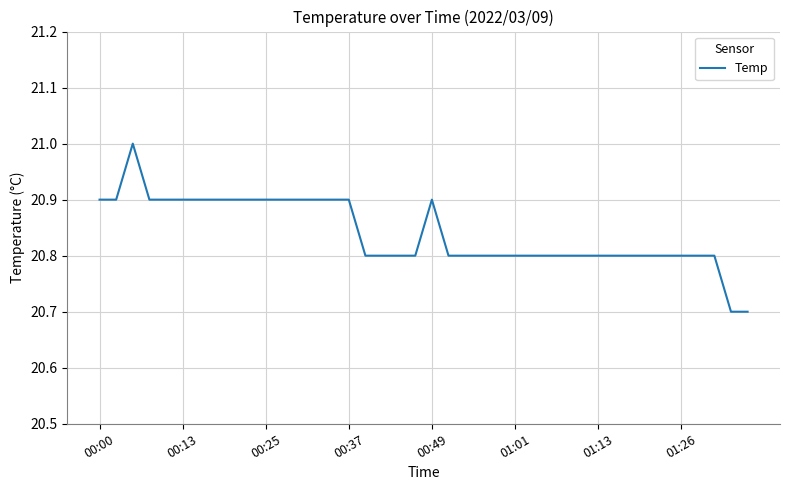

True or false: there are more than 0 points higher than both neighbors.

True